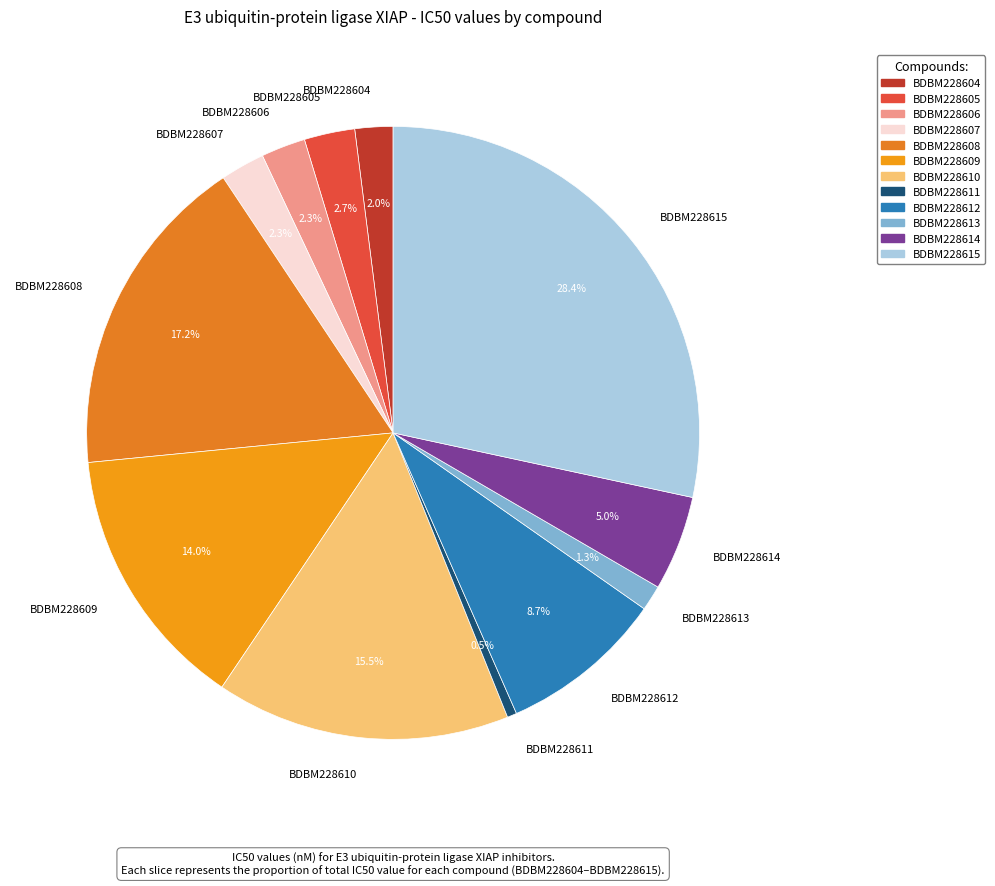

Is it true that BDBM228613 is 1% of the pie?

True